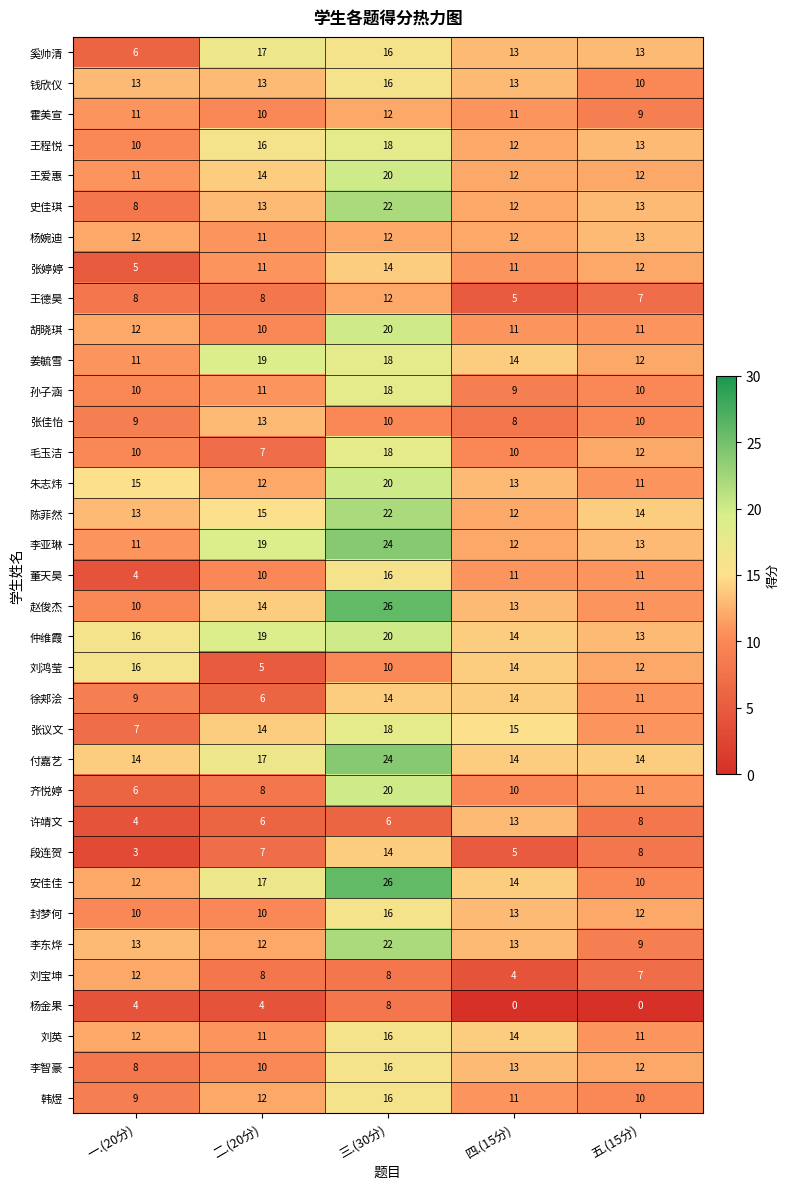

What value does the 刘鸿莹 series have at 四.(15分)?

14